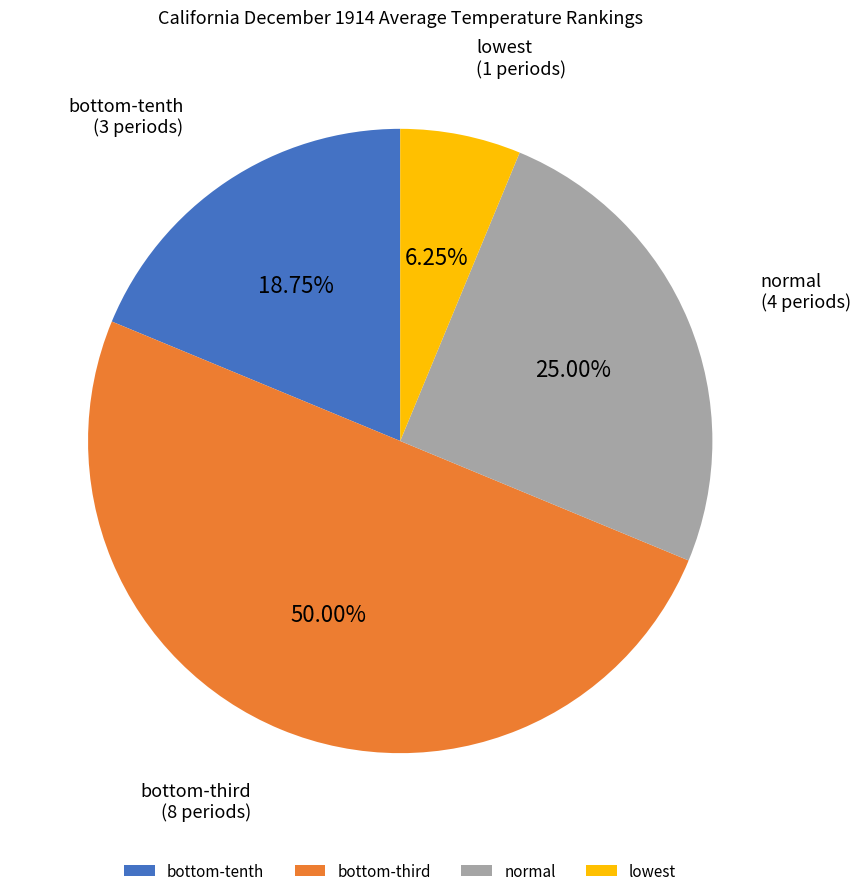

Count the number of slices in the pie.

4